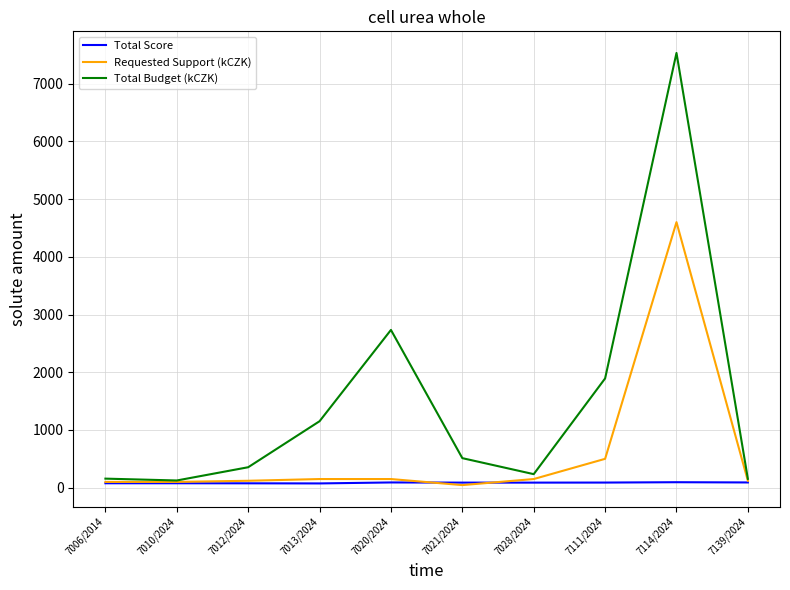

Which series has the largest total across all categories?

Total Budget (kCZK)